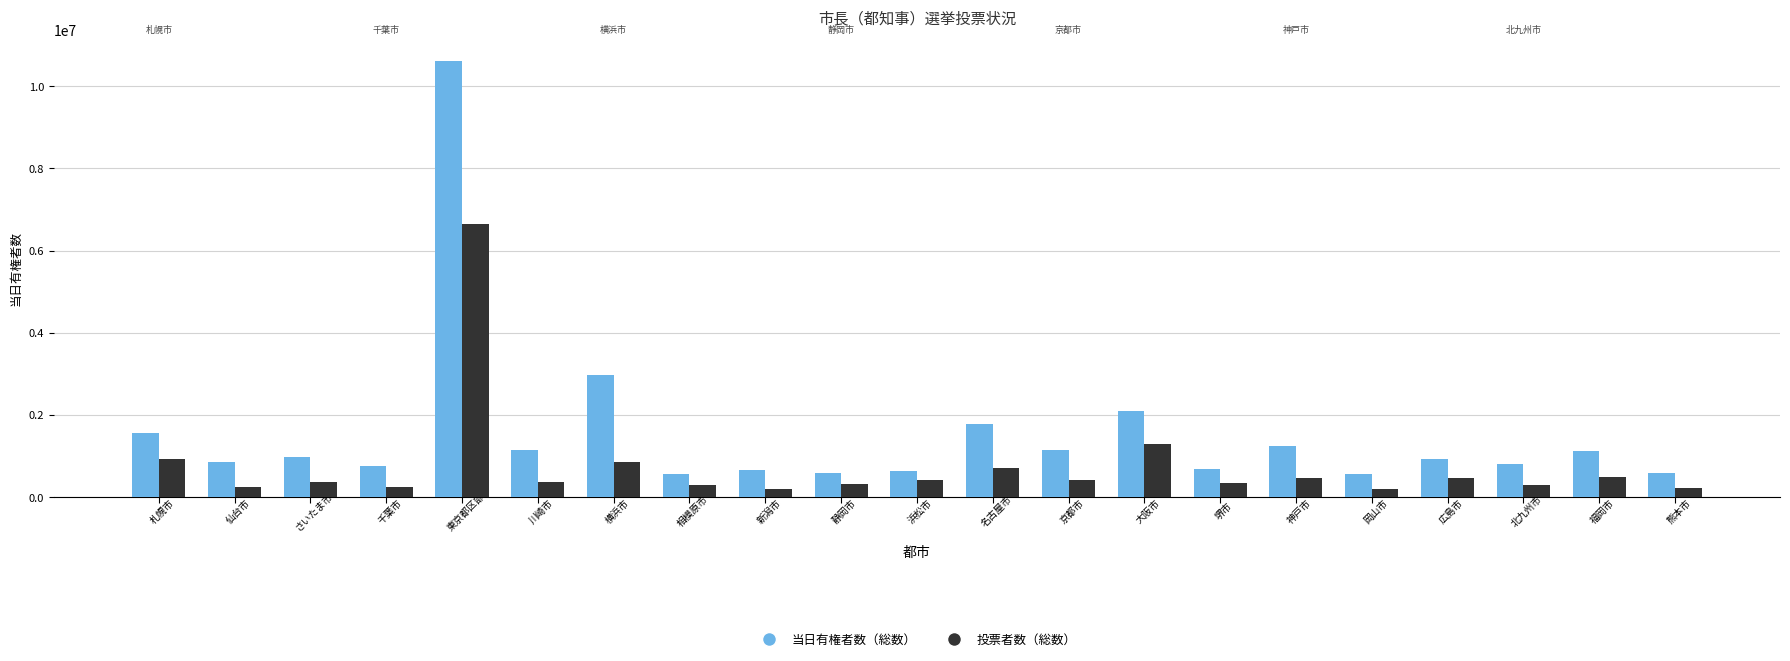

What is the highest value of the 投票者数（総数） series?

6647744